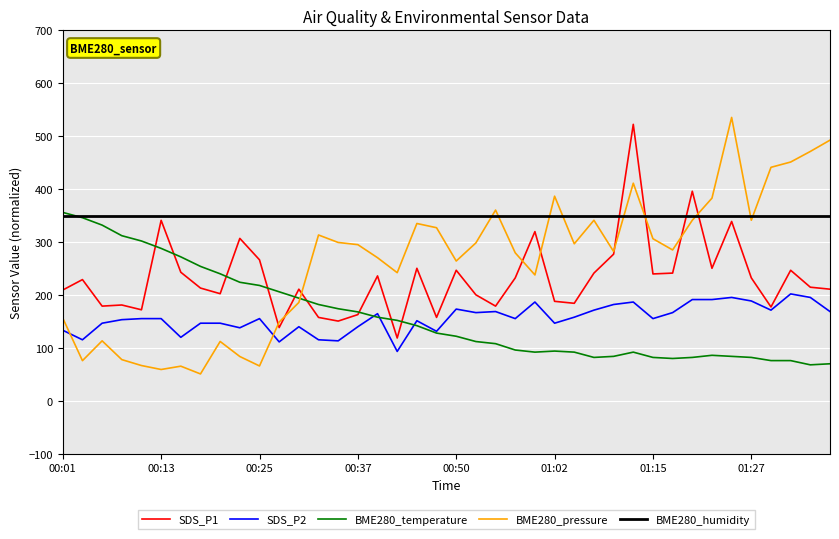

After their last crossing, which series has the higher values: SDS_P1 or BME280_temperature?

SDS_P1